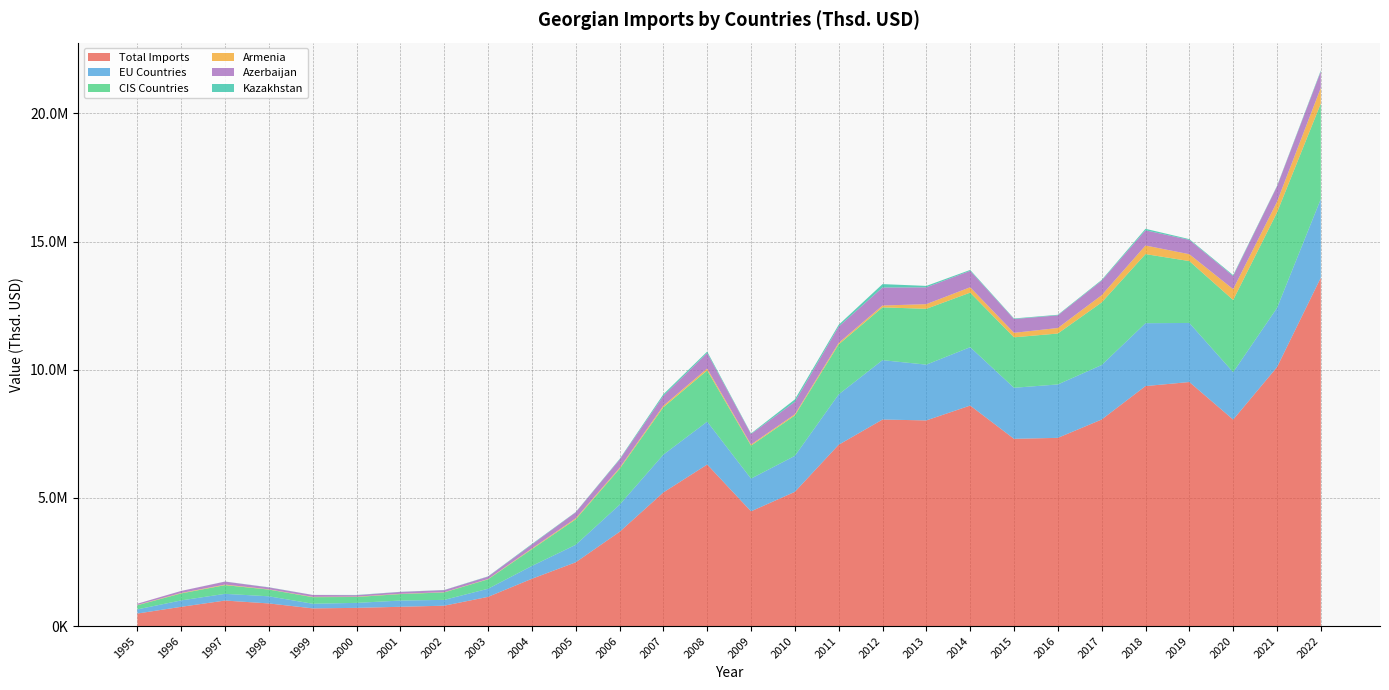

Reading left to right, what are all the values shown in this chart?

Total Imports: 1995=488696.5	1996=751223.6	1997=995320.1	1998=882491.1	1999=689590.0	2000=709509.1	2001=752010.9	2002=794691.6	2003=1139039.2	2004=1844342.9	2005=2487548.4	2006=3674832.5	2007=5212150.2	2008=6301540.3	2009=4475724.5	2010=5235964.6	2011=7072259.8	2012=8056379.0	2013=8022546.4	2014=8601814.3	2015=7304152.7	2016=7341698.1	2017=8057082.2	2018=9361428.7	2019=9519469.8	2020=8053824.0	2021=10099755.9	2022=13592096.7
EU Countries: 1995=162313.1	1996=250282.4	1997=261423.9	1998=278522.7	1999=181601.1	2000=195132.7	2001=243127.5	2002=226692.1	2003=315991.8	2004=500497.8	2005=682028.6	2006=1055924.5	2007=1474543.4	2008=1673023.7	2009=1276522.2	2010=1403726.0	2011=1966175.2	2012=2316287.9	2013=2175263.3	2014=2277126.7	2015=1991089.9	2016=2084208.0	2017=2126259.3	2018=2453138.2	2019=2304522.5	2020=1850379.1	2021=2308442.3	2022=3070472.0
CIS Countries: 1995=161100.0	1996=272296.5	1997=339921.8	1998=261714.1	1999=256571.4	2000=229433.7	2001=252756.1	2002=291371.8	2003=367977.9	2004=653715.0	2005=994372.4	2006=1398588.9	2007=1849368.8	2008=1998028.6	2009=1286462.1	2010=1576342.4	2011=1949499.6	2012=2060106.4	2013=2177586.5	2014=2127489.9	2015=1968255.1	2016=1986294.7	2017=2441082.8	2018=2695363.8	2019=2413786.6	2020=2815310.9	2021=3723149.4	2022=3723149.4
Armenia: 1995=11696.4	1996=17314.9	1997=21915.0	1998=10079.6	1999=12719.7	2000=13595.5	2001=10191.1	2002=9354.1	2003=12267.8	2004=26006.8	2005=39360.1	2006=40337.8	2007=59557.5	2008=72078.0	2009=41332.0	2010=45825.9	2011=58382.2	2012=70763.9	2013=182316.7	2014=210137.0	2015=175054.9	2016=215835.4	2017=281333.6	2018=335372.5	2019=267678.6	2020=422400.7	2021=418429.6	2022=613672.6
Azerbaijan: 1995=48601.2	1996=79200.6	1997=115829.6	1998=73644.2	1999=72523.9	2000=55917.6	2001=73208.5	2002=80106.6	2003=93729.9	2004=156397.9	2005=232829.5	2006=318903.6	2007=382367.2	2008=607396.1	2009=410124.4	2010=484829.9	2011=636253.6	2012=703803.7	2013=655871.9	2014=640323.1	2015=538638.3	2016=492567.9	2017=567110.8	2018=592761.8	2019=558973.3	2020=513208.8	2021=598391.0	2022=640175.2
Kazakhstan: 1995=168.9	1996=845.1	1997=2873.2	1998=6983.6	1999=2043.3	2000=9735.0	2001=5262.5	2002=5282.9	2003=9756.0	2004=21422.9	2005=11551.4	2006=25384.1	2007=63819.1	2008=54754.8	2009=23258.9	2010=93805.2	2011=69642.3	2012=132411.8	2013=55638.5	2014=35196.7	2015=22161.5	2016=22337.1	2017=29903.2	2018=58906.3	2019=29457.6	2020=34562.9	2021=20153.8	2022=36407.0